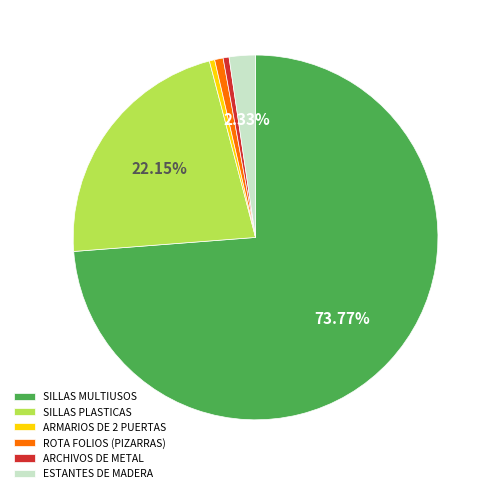

The SILLAS PLASTICAS slice represents 13% of the pie. True or false?

False